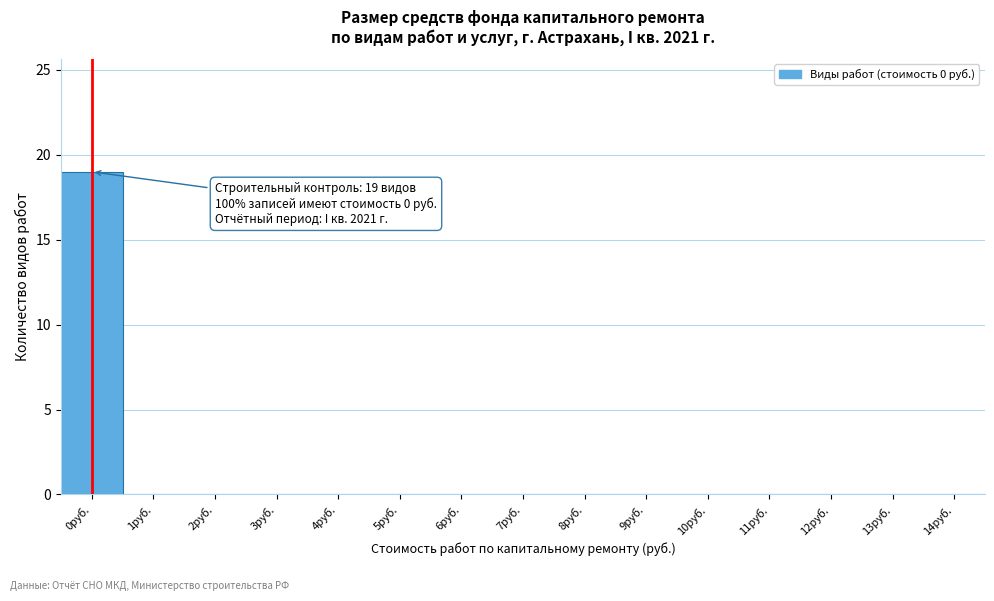

Over which range of the x-axis is the bar tallest?

-0.5 to 0.5